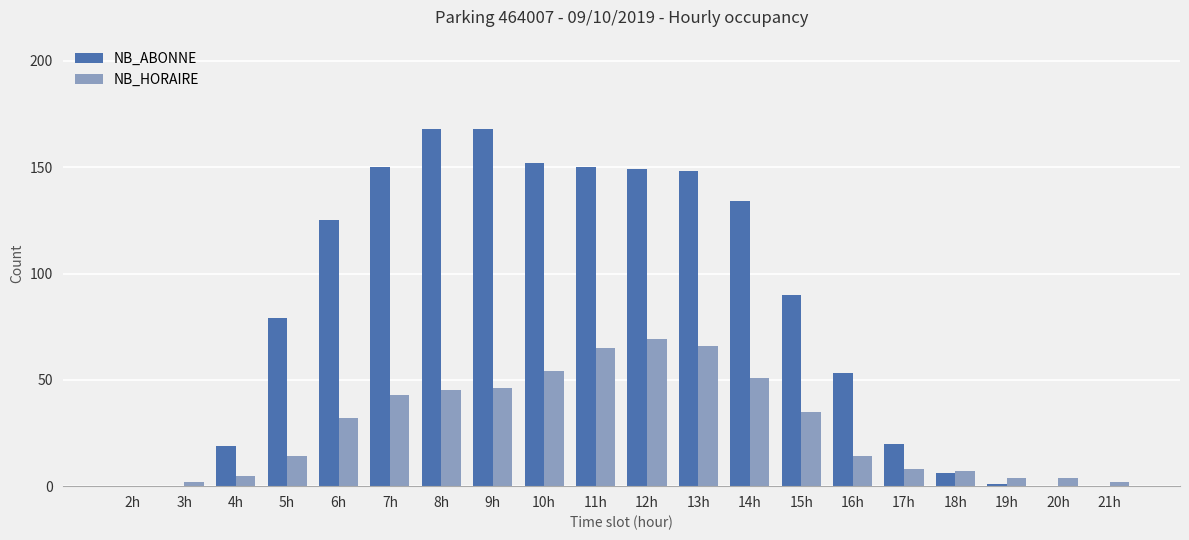

Which series changed the most between 6h and 13h?

NB_HORAIRE